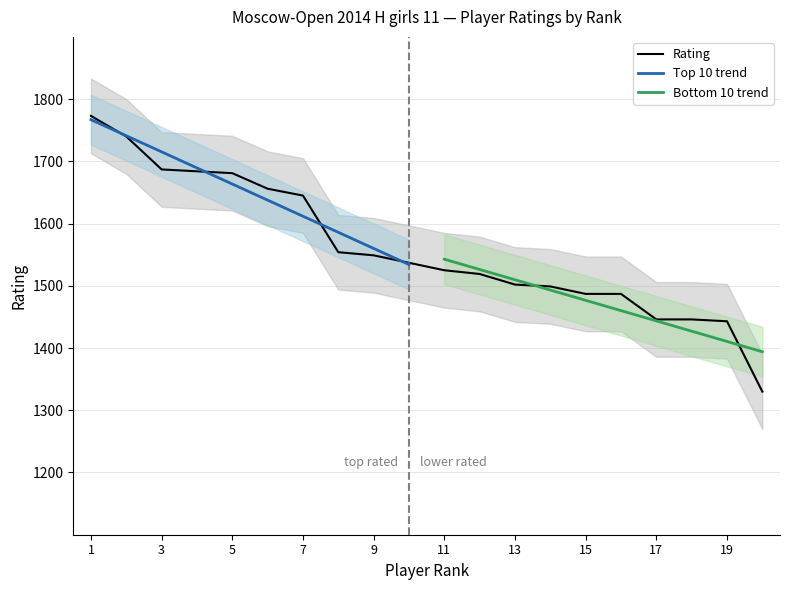

Reading left to right, what are all the values shown in this chart?

1=1773	2=1740	3=1687	4=1684	5=1681	6=1656	7=1645	8=1554	9=1549	10=1537	11=1525	12=1519	13=1502	14=1499	15=1487	16=1487	17=1446	18=1446	19=1443	20=1330